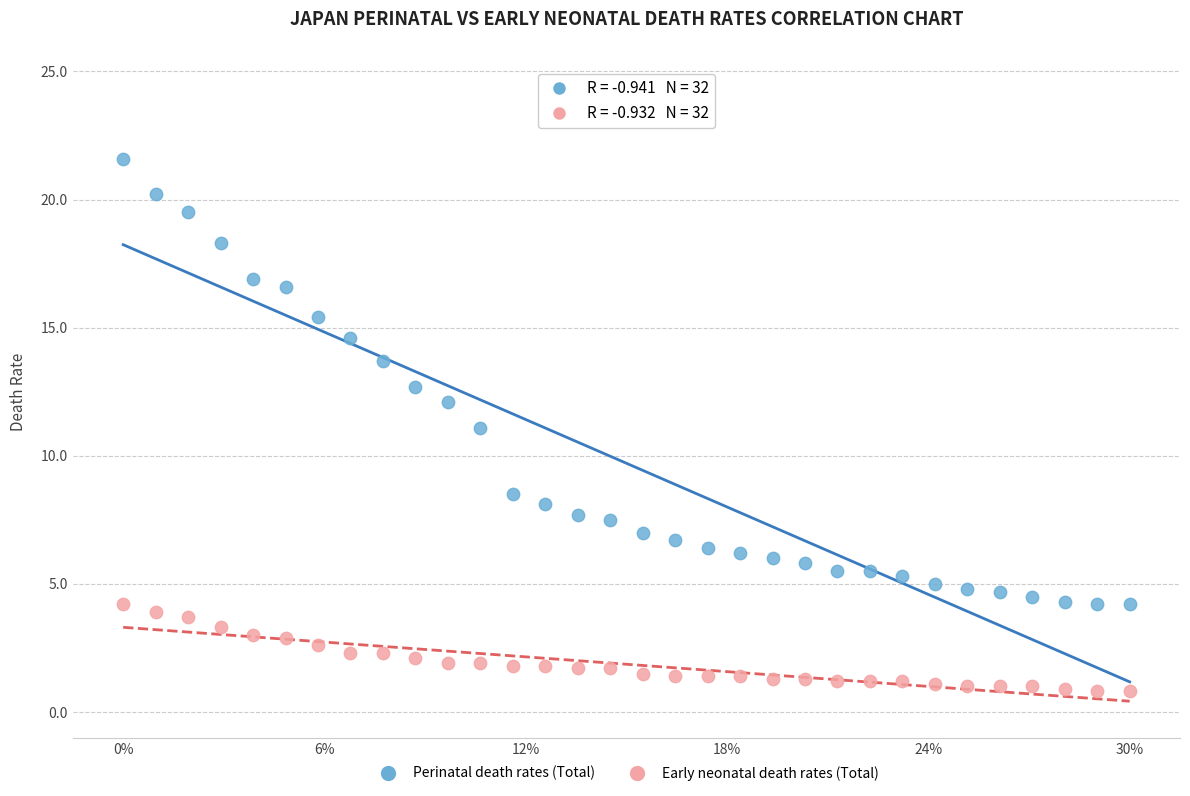

Which series reaches the maximum Y coordinate?

Perinatal death rates (Total)